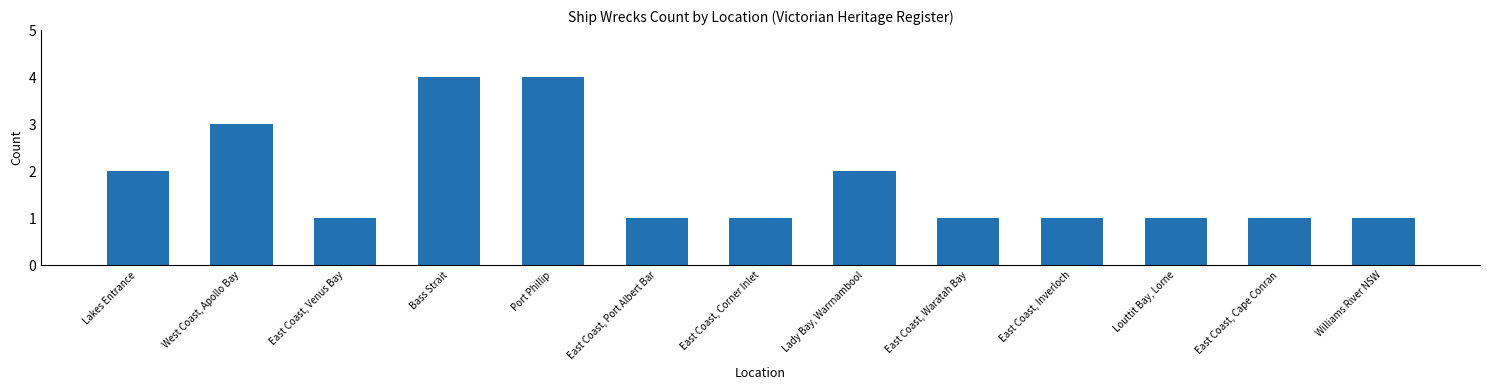

The chart shows a value of 3 at Lady Bay, Warrnambool. True or false?

False